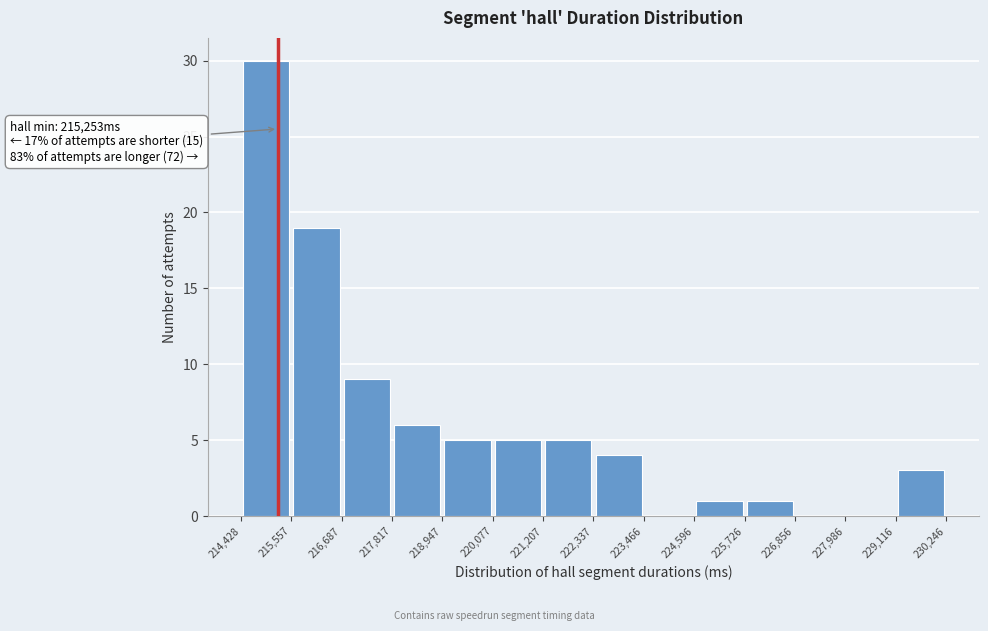

Which range on the x-axis has the tallest bar?

214,428 to 215,557